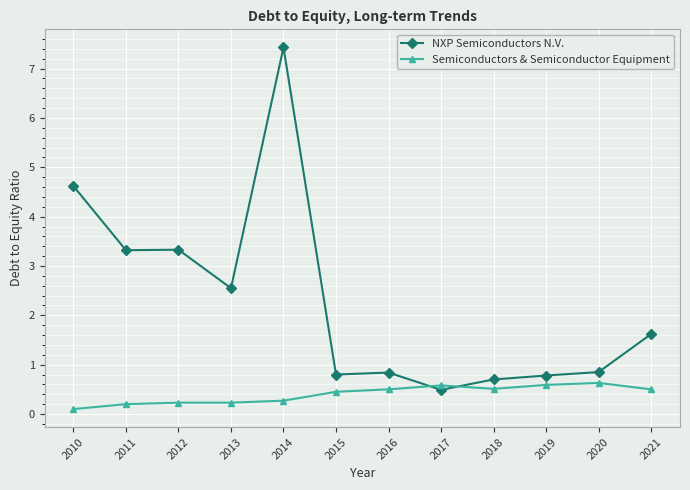

True or false: Semiconductors & Semiconductor Equipment and NXP Semiconductors N.V. cross at least once.

True